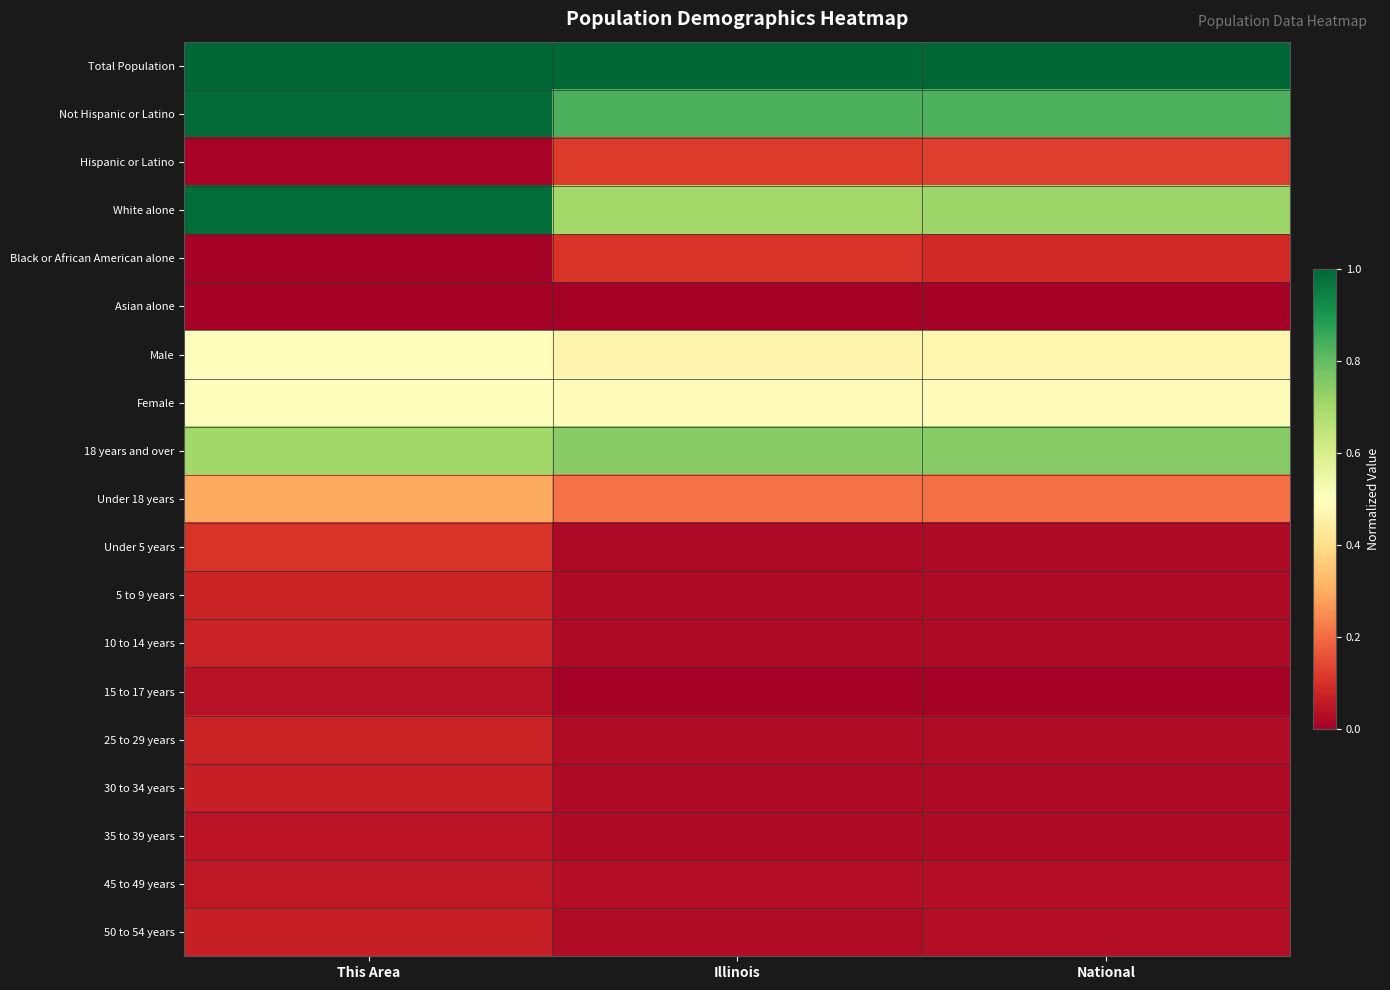

Reading right to left, extract all data points from this chart.

Total Population: National=1.0	Illinois=1.0	This Area=1.0
Not Hispanic or Latino: National=0.8	Illinois=0.8	This Area=1.0
Hispanic or Latino: National=0.1	Illinois=0.1	This Area=0.0
White alone: National=0.7	Illinois=0.7	This Area=1.0
Black or African American alone: National=0.1	Illinois=0.1	This Area=0.0
Asian alone: National=0.0	Illinois=0.0	This Area=0.0
Male: National=0.5	Illinois=0.5	This Area=0.5
Female: National=0.5	Illinois=0.5	This Area=0.5
18 years and over: National=0.7	Illinois=0.7	This Area=0.7
Under 18 years: National=0.2	Illinois=0.2	This Area=0.3
Under 5 years: National=0.0	Illinois=0.0	This Area=0.1
5 to 9 years: National=0.0	Illinois=0.0	This Area=0.1
10 to 14 years: National=0.0	Illinois=0.0	This Area=0.1
15 to 17 years: National=0.0	Illinois=0.0	This Area=0.0
25 to 29 years: National=0.0	Illinois=0.0	This Area=0.1
30 to 34 years: National=0.0	Illinois=0.0	This Area=0.1
35 to 39 years: National=0.0	Illinois=0.0	This Area=0.0
45 to 49 years: National=0.0	Illinois=0.0	This Area=0.1
50 to 54 years: National=0.0	Illinois=0.0	This Area=0.1